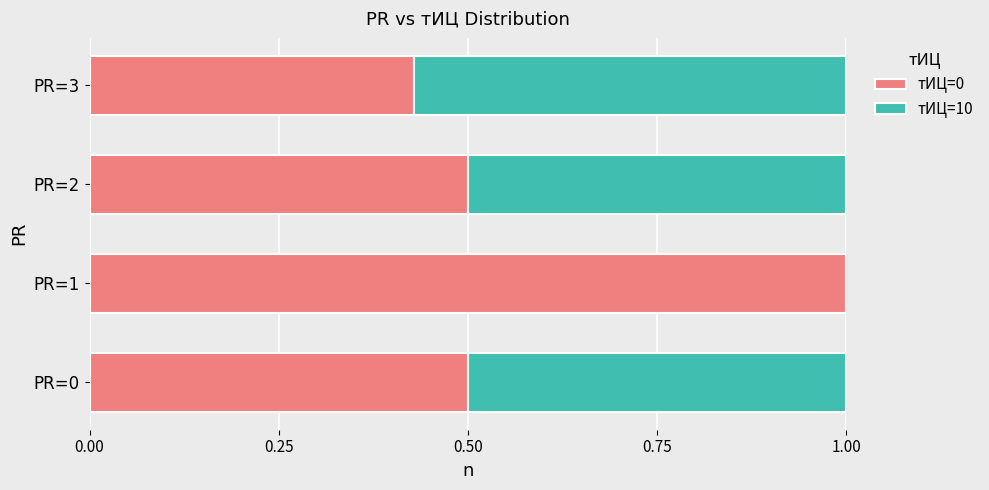

What is the total value across all series at PR=0?

1.0